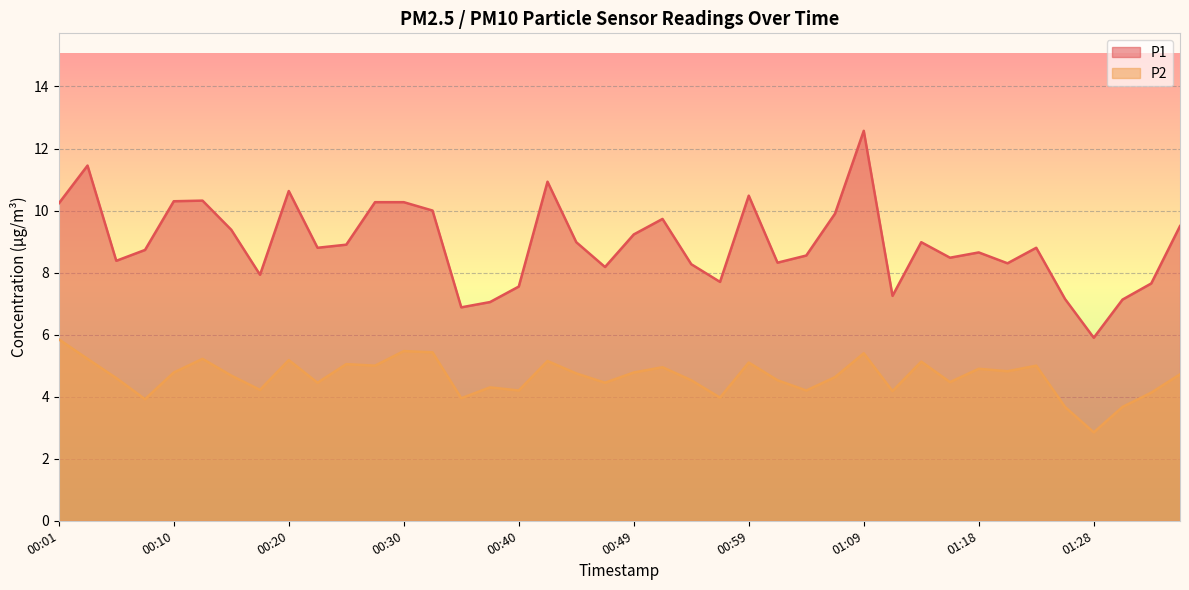

Does the chart display data point markers on the line(s)?

No